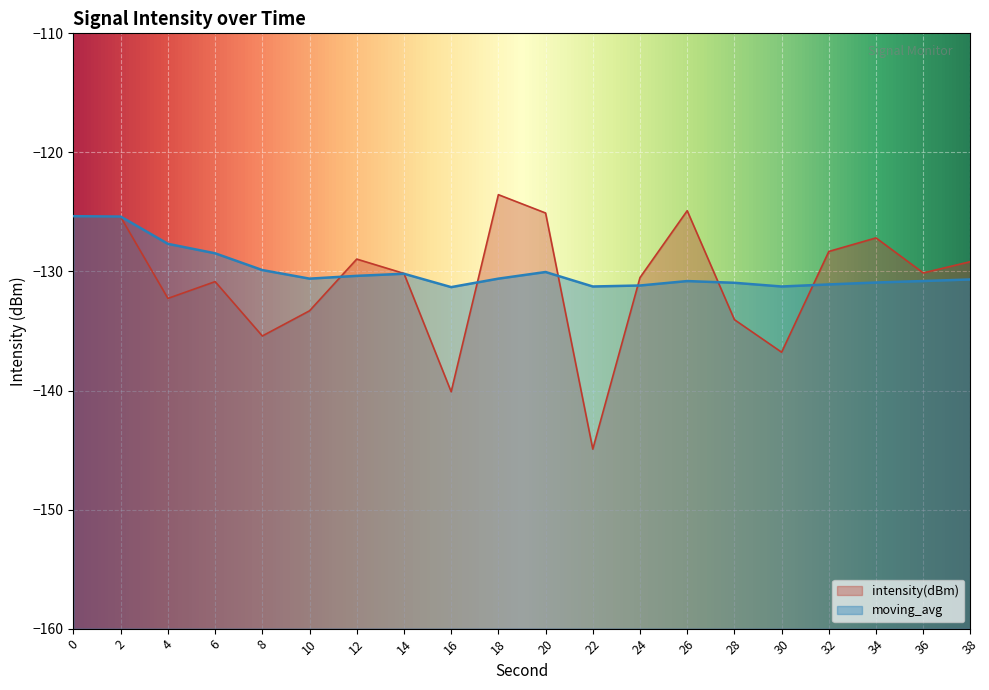

At 8, list the series in order from largest to smallest.

moving_avg, intensity(dBm)